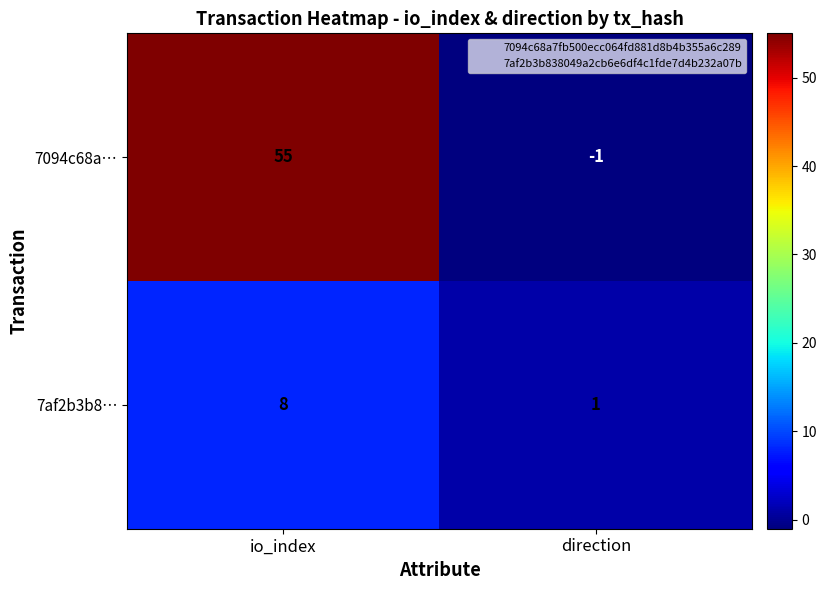

How many positive values does the 7094c68a… series have?

1